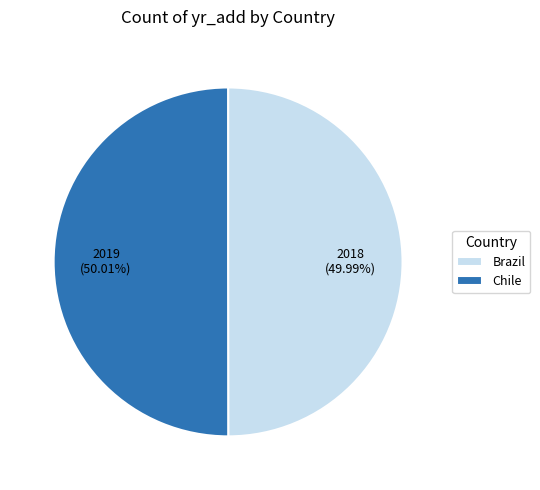

What percentage do Chile and Brazil together represent?

100.0%